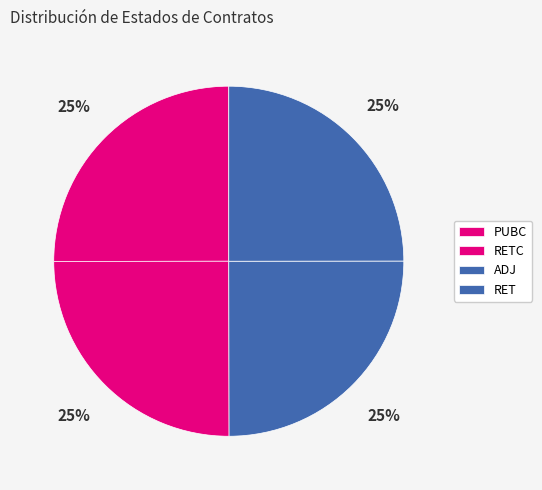

To the nearest percent, what percentage of the pie is ADJ?

25%